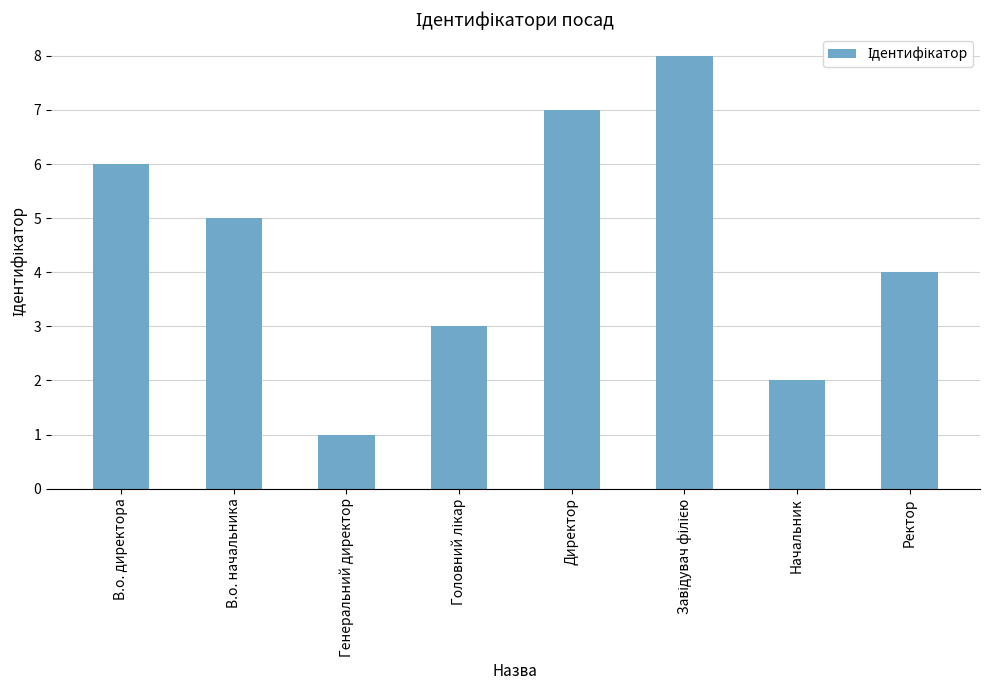

What is the difference between the values at В.о. директора and Начальник?

4